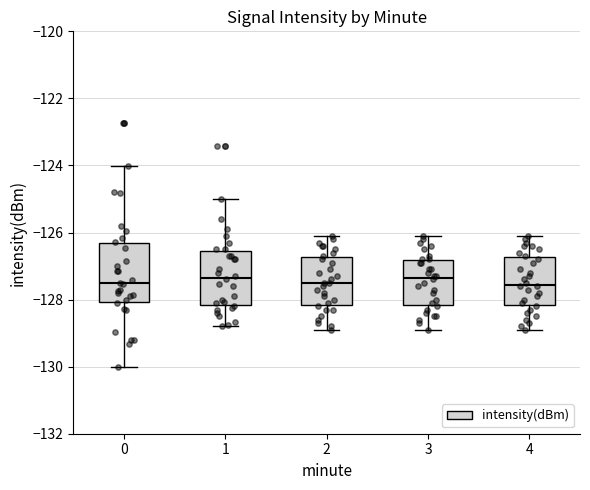

Reading left to right, read every box against the y-axis: the position of its median line, the range the box covers, and the ends of its whiskers. The values are not printed on the chart, so give them approximately, as read against the axis.

0: median -127.6, box -128.0 to -126.4, whiskers -130.0 to -124.0
1: median -127.4, box -128.2 to -126.6, whiskers -128.8 to -125.0
2: median -127.4, box -128.2 to -126.8, whiskers -128.8 to -126.0
3: median -127.4, box -128.2 to -126.8, whiskers -128.8 to -126.0
4: median -127.6, box -128.2 to -126.8, whiskers -128.8 to -126.0